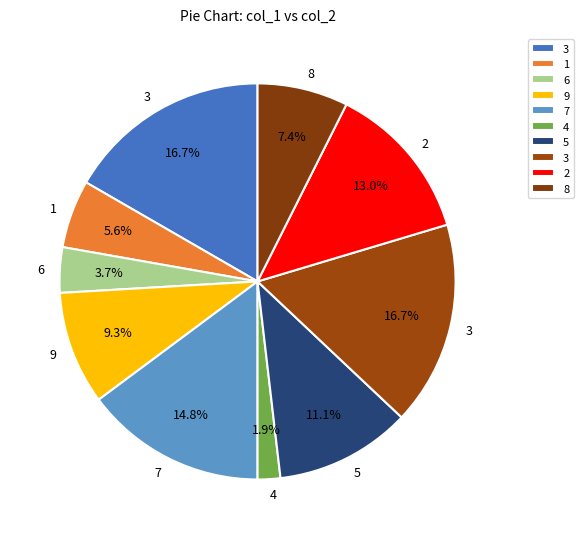

How many segments does this pie chart have?

10